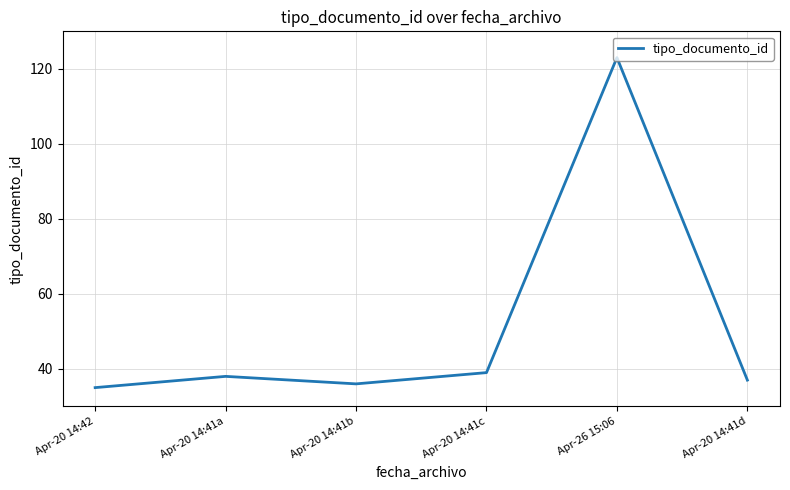

Reading left to right, what are all the values shown in this chart?

Apr-20 14:42=35	Apr-20 14:41a=38	Apr-20 14:41b=36	Apr-20 14:41c=39	Apr-26 15:06=123	Apr-20 14:41d=37